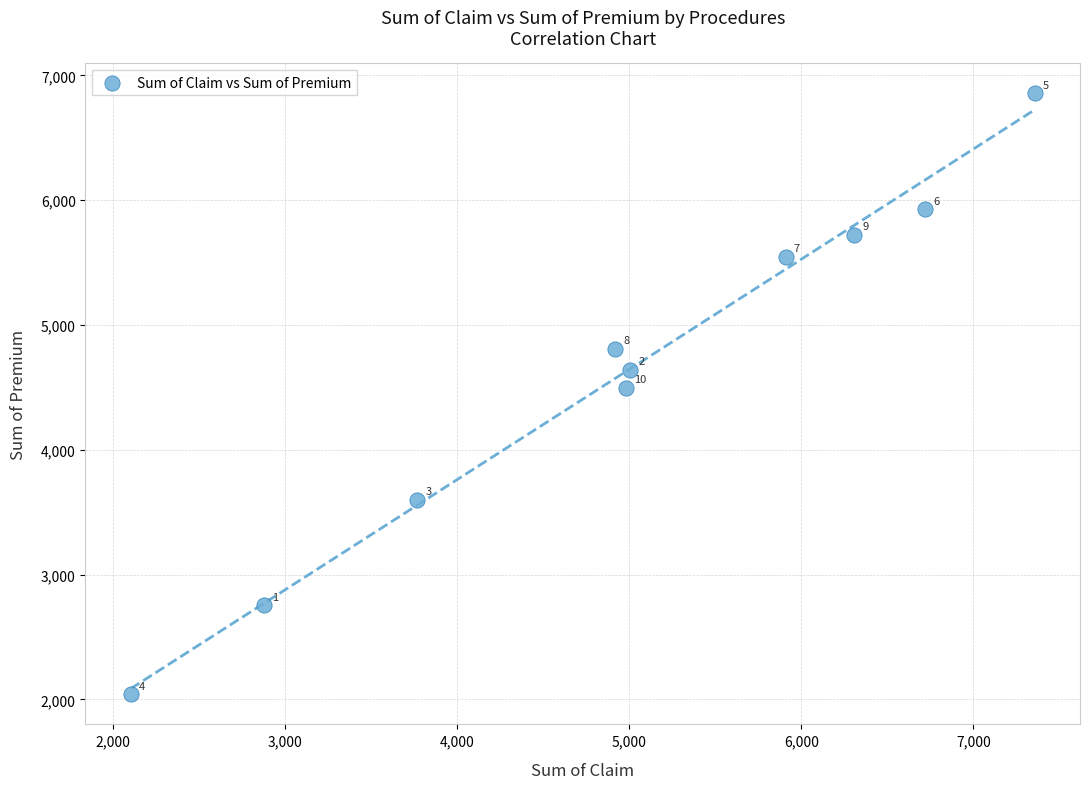

What Y value in the scatter plot is closest to 4448?

4497.9